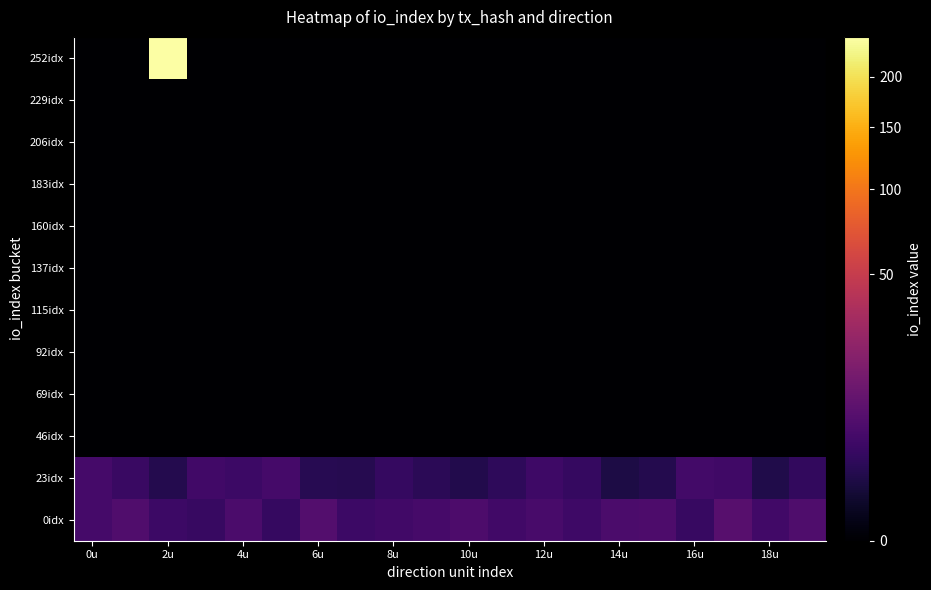

Which series has the largest range (max minus min)?

252idx